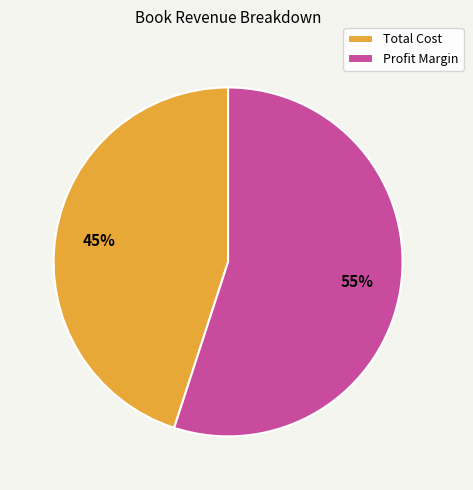

Rank the categories by value from highest to lowest.

Profit Margin, Total Cost